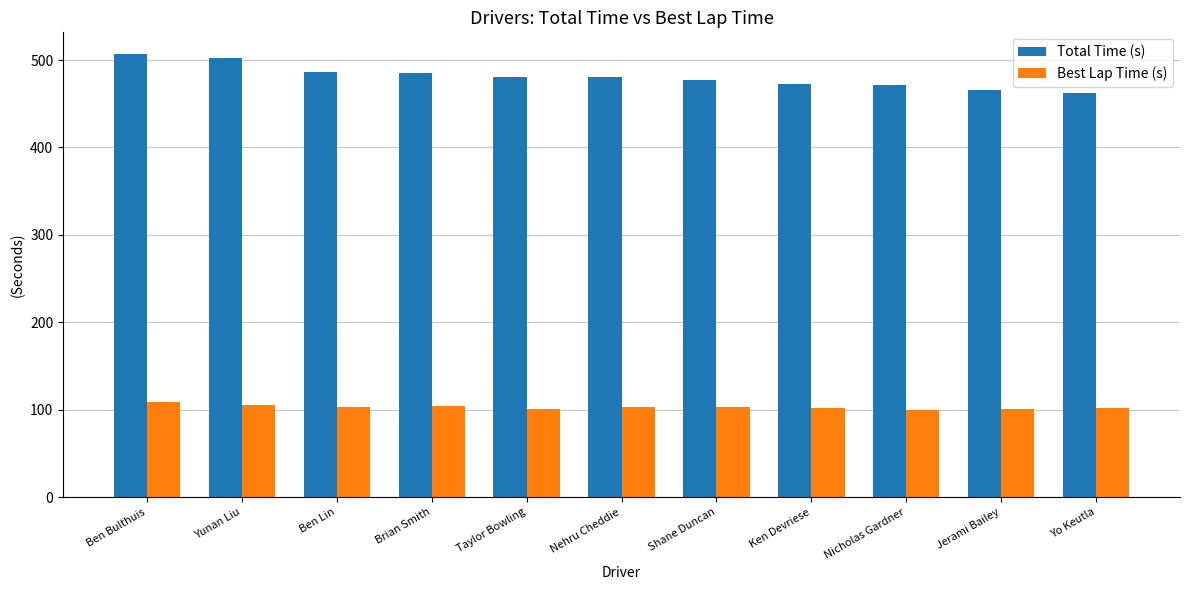

Rank the series by their average value, from lowest to highest.

Best Lap Time (s), Total Time (s)